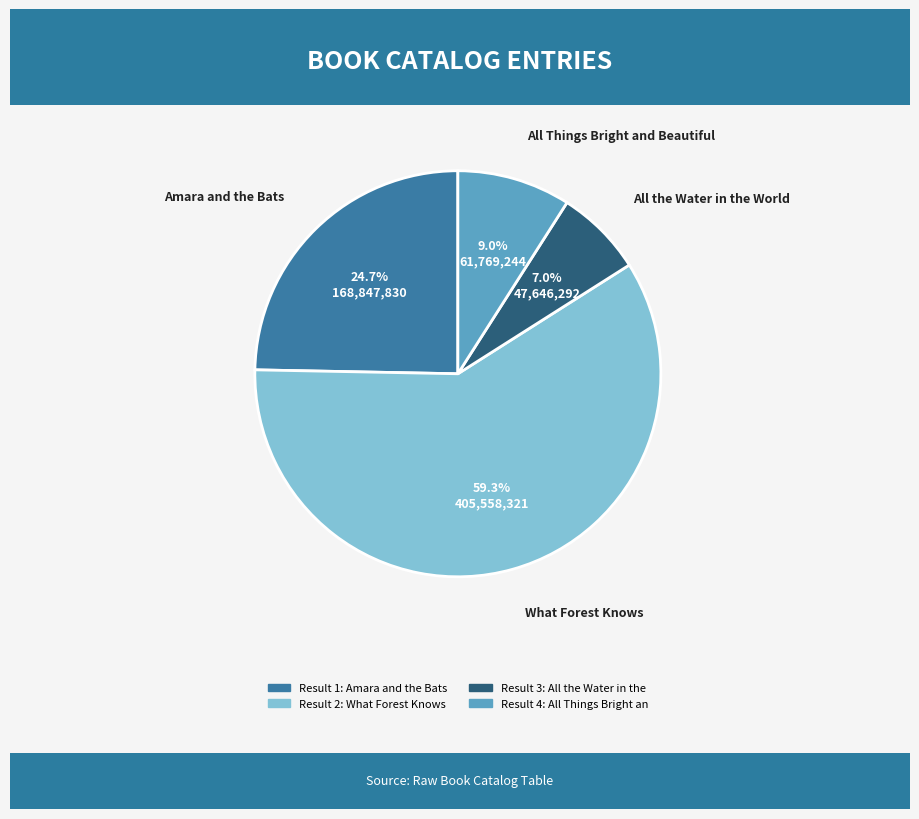

How many slices are in this pie chart?

4